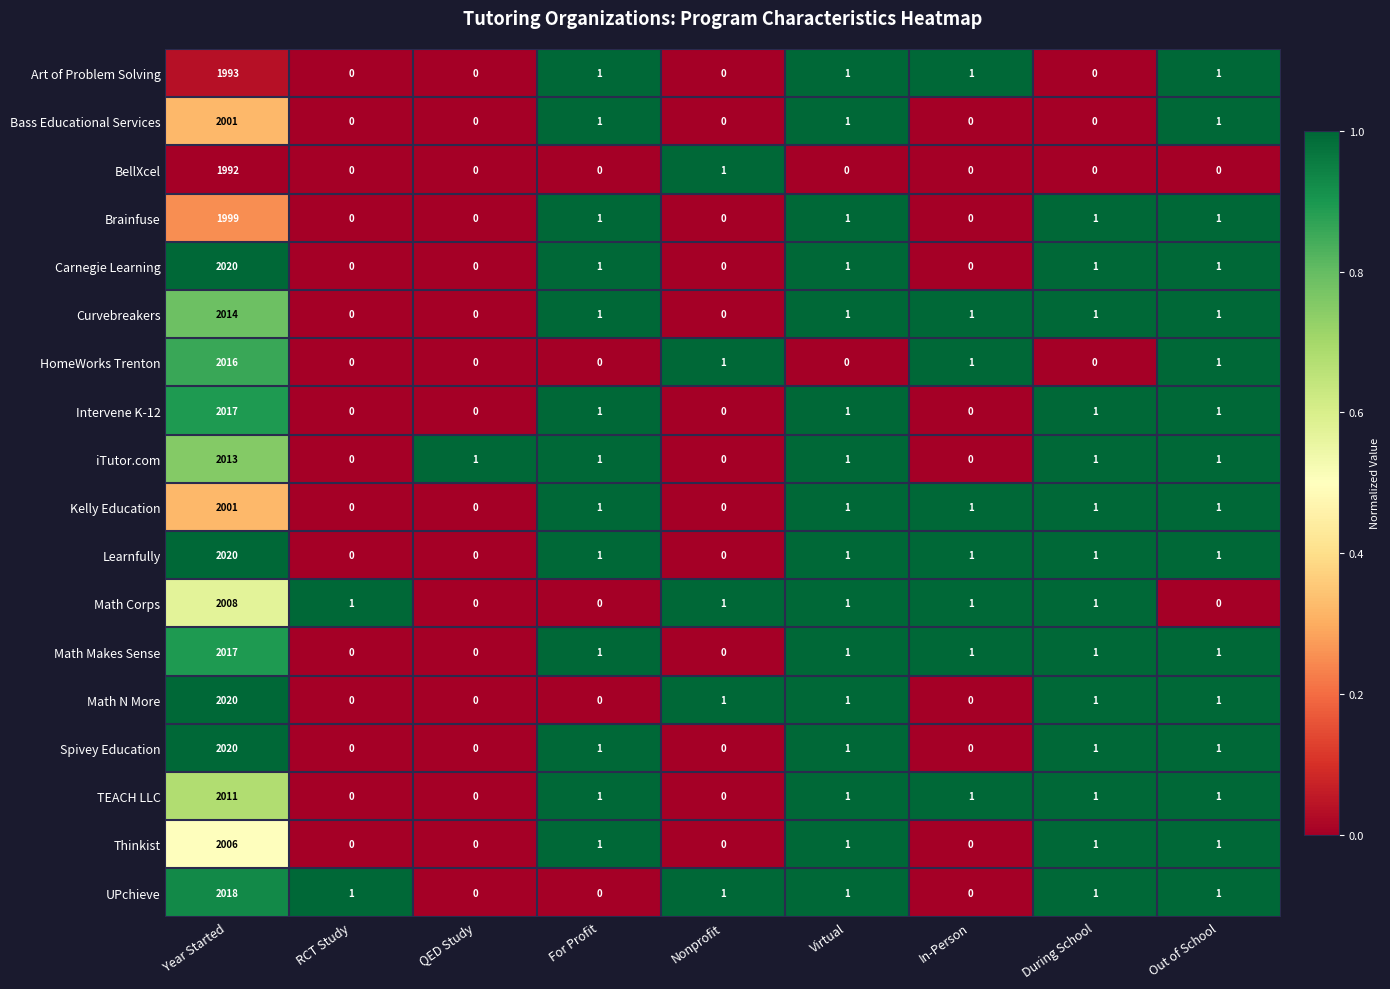

What is the total value across all series at Virtual?

16